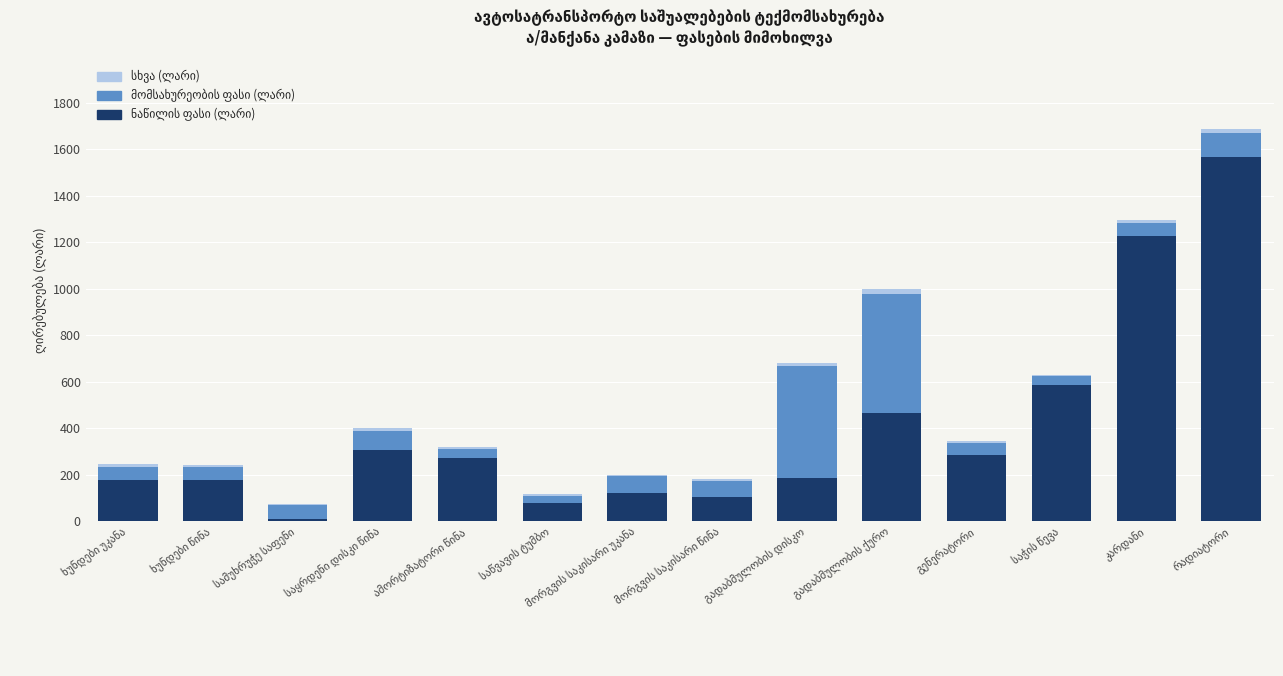

Reading left to right, transcribe all the data shown in this chart.

ნაწილის ფასი (ლარი): ხუნდები უკანა=177.2	ხუნდები წინა=177.2	სამუხრუჭე საფენი=10.1	საყრდენი დისკი წინა=306.6	ამორტიზატორი წინა=272.2	საწვავის ტუმბო=79.8	მორგვის საკისარი უკანა=120.1	მორგვის საკისარი წინა=105.8	გადაბმულობის დისკო=184.0	გადაბმულობის ქურო=465.4	გენერატორი=283.9	საჭის წევა=585.5	კარდანი=1224.7	რადიატორი=1564.9
მომსახურეობის ფასი (ლარი): ხუნდები უკანა=57.1	ხუნდები წინა=57.1	სამუხრუჭე საფენი=57.1	საყრდენი დისკი წინა=79.8	ამორტიზატორი წინა=39.5	საწვავის ტუმბო=28.6	მორგვის საკისარი უკანა=73.9	მორგვის საკისარი წინა=68.0	გადაბმულობის დისკო=482.2	გადაბმულობის ქურო=510.7	გენერატორი=51.2	საჭის წევა=39.5	კარდანი=57.1	რადიატორი=102.5
სხვა (ლარი): ხუნდები უკანა=10.0	ხუნდები წინა=8.0	სამუხრუჭე საფენი=5.0	საყრდენი დისკი წინა=12.0	ამორტიზატორი წინა=9.0	საწვავის ტუმბო=7.0	მორგვის საკისარი უკანა=6.0	მორგვის საკისარი წინა=8.0	გადაბმულობის დისკო=15.0	გადაბმულობის ქურო=20.0	გენერატორი=10.0	საჭის წევა=5.0	კარდანი=12.0	რადიატორი=18.0